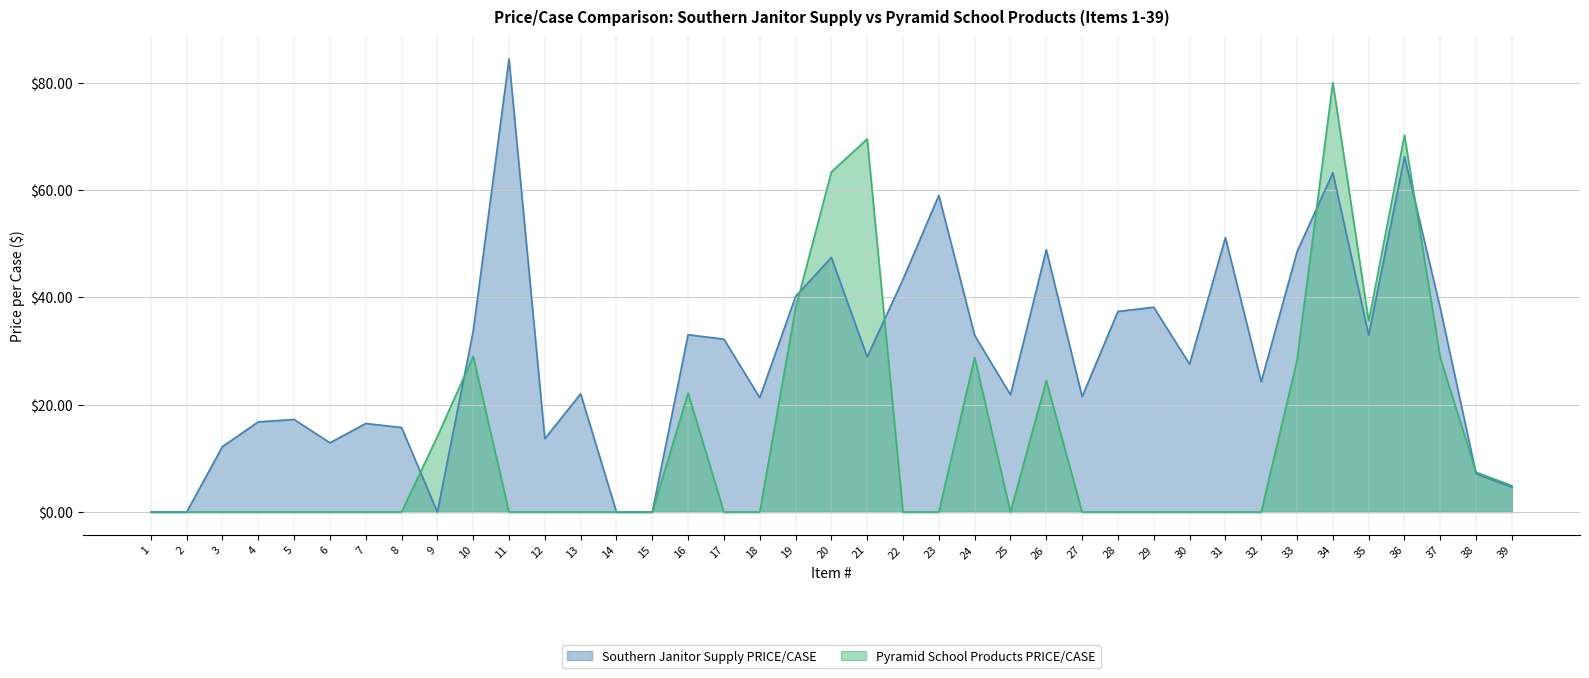

Reading left to right, what are all the values shown in this chart?

Southern Janitor Supply PRICE/CASE: 1=0.0	2=0.0	3=12.2	4=16.8	5=17.2	6=12.9	7=16.5	8=15.8	9=0.0	10=33.7	11=84.4	12=13.7	13=22.0	14=0.0	15=0.0	16=33.0	17=32.2	18=21.3	19=40.2	20=47.4	21=28.9	22=43.4	23=59.0	24=32.9	25=21.9	26=48.9	27=21.5	28=37.4	29=38.1	30=27.5	31=51.1	32=24.3	33=48.5	34=63.2	35=33.0	36=66.2	37=38.0	38=7.1	39=4.6
Pyramid School Products PRICE/CASE: 1=0.0	2=0.0	3=0.0	4=0.0	5=0.0	6=0.0	7=0.0	8=0.0	9=14.1	10=29.0	11=0.0	12=0.0	13=0.0	14=0.0	15=0.0	16=22.1	17=0.0	18=0.0	19=38.0	20=63.4	21=69.5	22=0.0	23=0.0	24=28.8	25=0.0	26=24.5	27=0.0	28=0.0	29=0.0	30=0.0	31=0.0	32=0.0	33=28.3	34=80.0	35=35.5	36=70.2	37=28.7	38=7.4	39=4.9